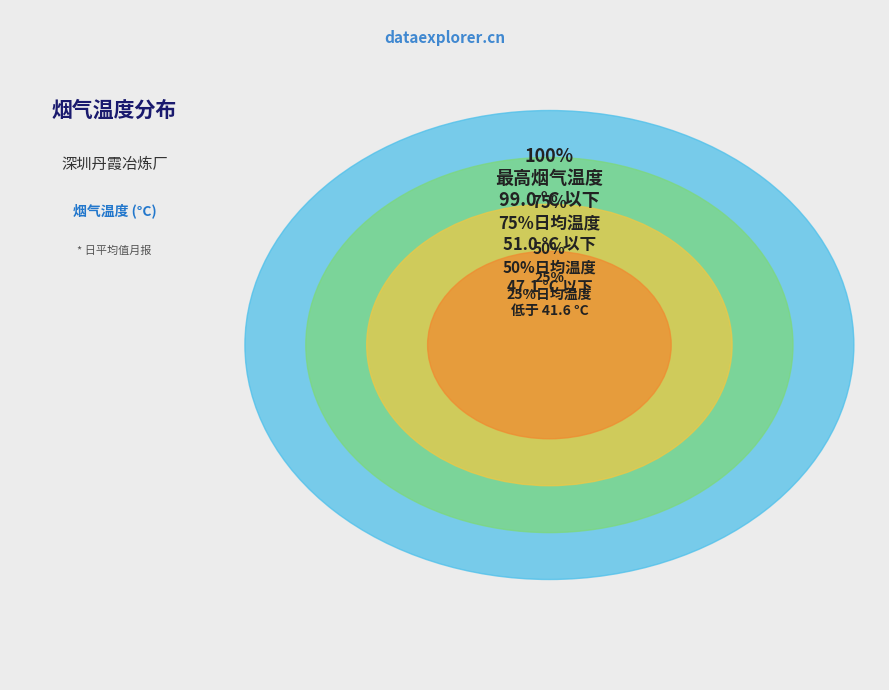

Is 20日 the majority of the pie?

No